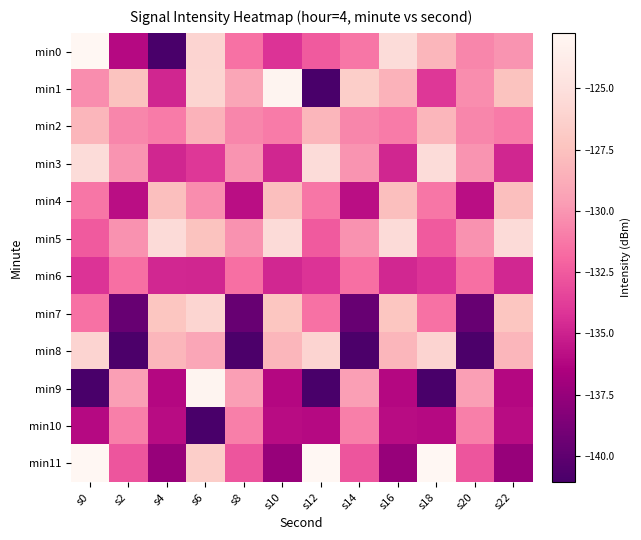

Reading right to left, extract all data points from this chart.

min0: s22=-130.1	s20=-130.6	s18=-128.2	s16=-125.3	s14=-131.3	s12=-132.5	s10=-134.3	s8=-131.5	s6=-126.0	s4=-141.0	s2=-136.1	s0=-122.7
min1: s22=-127.4	s20=-130.4	s18=-134.0	s16=-128.4	s14=-126.6	s12=-141.1	s10=-123.0	s8=-129.2	s6=-125.9	s4=-134.8	s2=-127.4	s0=-130.4
min2: s22=-131.0	s20=-130.6	s18=-128.2	s16=-131.0	s14=-130.6	s12=-128.2	s10=-131.0	s8=-130.6	s6=-128.4	s4=-131.0	s2=-130.6	s0=-128.2
min3: s22=-134.8	s20=-130.1	s18=-125.3	s16=-134.8	s14=-130.1	s12=-125.3	s10=-134.8	s8=-130.1	s6=-134.0	s4=-134.8	s2=-130.1	s0=-125.3
min4: s22=-127.7	s20=-135.9	s18=-131.3	s16=-127.7	s14=-135.9	s12=-131.3	s10=-127.7	s8=-135.9	s6=-130.4	s4=-127.7	s2=-135.9	s0=-131.3
min5: s22=-125.4	s20=-130.2	s18=-132.5	s16=-125.4	s14=-130.2	s12=-132.5	s10=-125.4	s8=-130.2	s6=-127.4	s4=-125.4	s2=-130.2	s0=-132.5
min6: s22=-134.7	s20=-131.6	s18=-134.3	s16=-134.7	s14=-131.6	s12=-134.3	s10=-134.7	s8=-131.6	s6=-134.8	s4=-134.7	s2=-131.6	s0=-134.3
min7: s22=-127.2	s20=-139.6	s18=-131.5	s16=-127.2	s14=-139.6	s12=-131.5	s10=-127.2	s8=-139.6	s6=-125.9	s4=-127.2	s2=-139.6	s0=-131.5
min8: s22=-128.2	s20=-140.9	s18=-126.0	s16=-128.2	s14=-140.9	s12=-126.0	s10=-128.2	s8=-140.9	s6=-129.2	s4=-128.2	s2=-140.9	s0=-126.0
min9: s22=-136.2	s20=-129.6	s18=-141.0	s16=-136.2	s14=-129.6	s12=-141.0	s10=-136.2	s8=-129.6	s6=-123.0	s4=-136.2	s2=-129.6	s0=-141.0
min10: s22=-136.0	s20=-131.0	s18=-136.1	s16=-136.0	s14=-131.0	s12=-136.1	s10=-136.0	s8=-131.0	s6=-141.1	s4=-136.0	s2=-131.0	s0=-136.1
min11: s22=-137.5	s20=-132.7	s18=-122.7	s16=-137.5	s14=-132.7	s12=-122.7	s10=-137.5	s8=-132.7	s6=-126.6	s4=-137.5	s2=-132.7	s0=-122.7